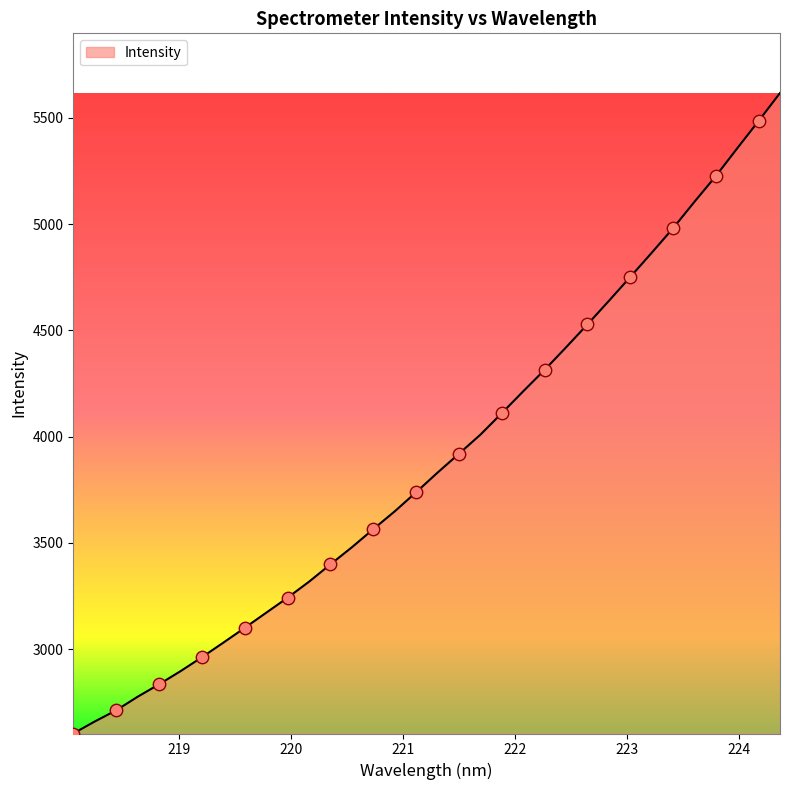

What is the difference between the maximum and minimum values?

3013.7